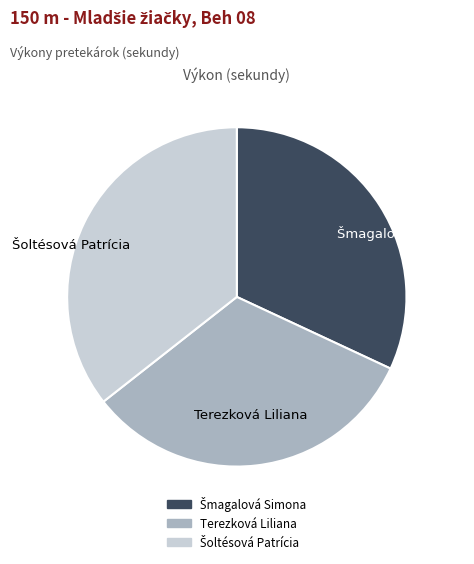

Is it true that Terezková Liliana is 32% of the pie?

True